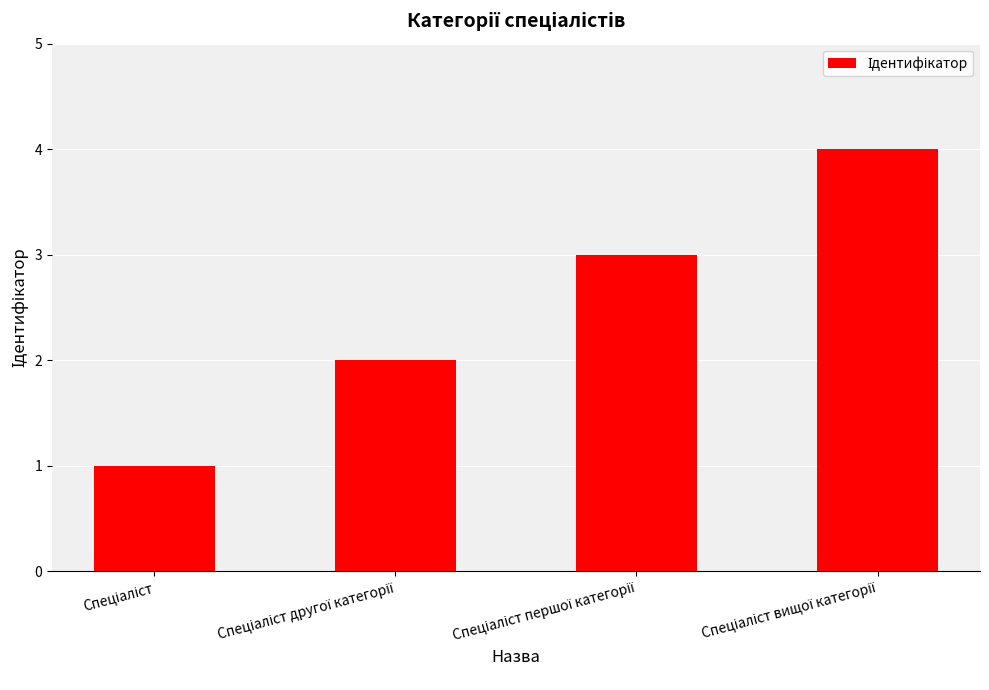

How many values are between 2 and 4?

3